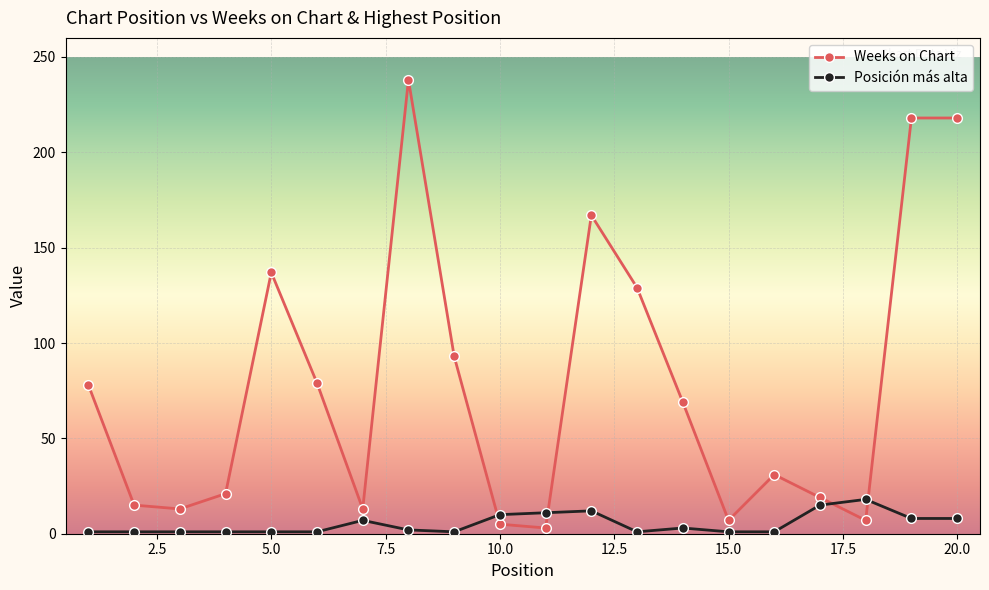

Which series has the largest range (max minus min)?

Weeks on Chart